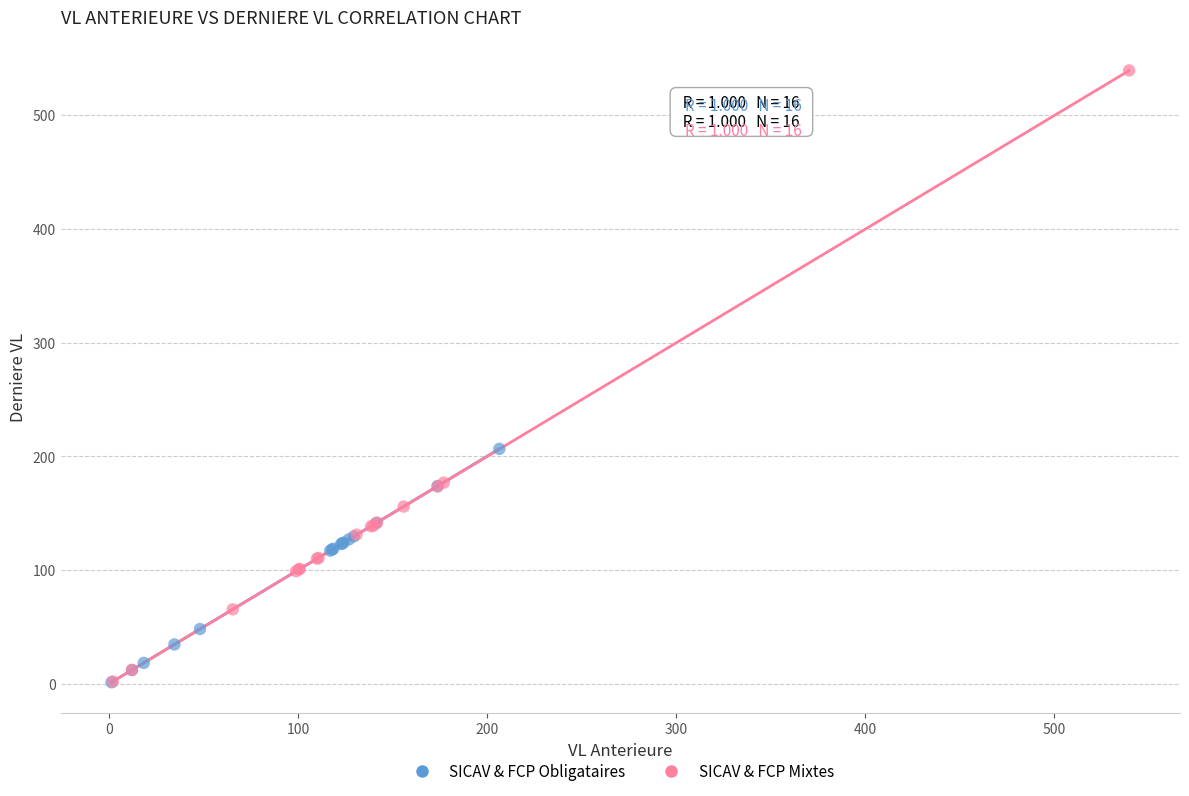

Which series has the widest spread of Y values?

SICAV & FCP Mixtes